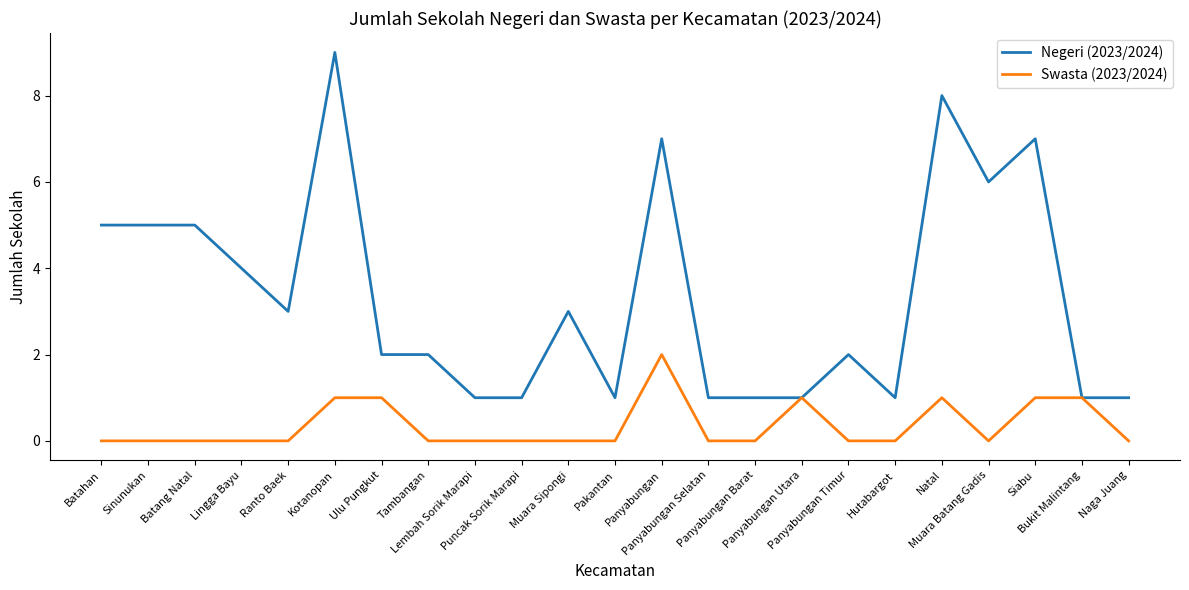

What are all the series names shown in the legend?

Negeri (2023/2024), Swasta (2023/2024)